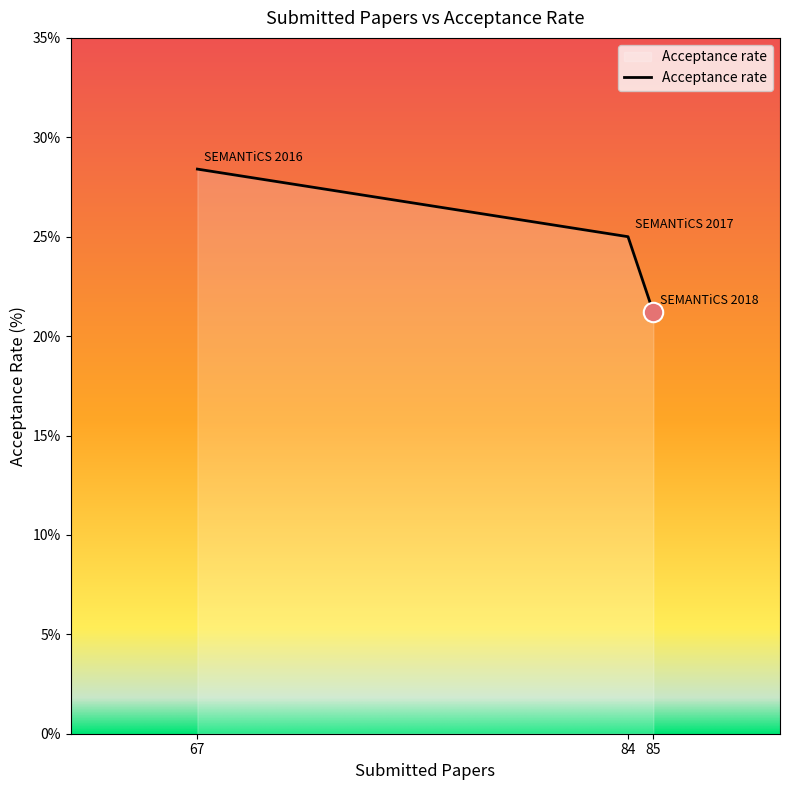

What is the average value?

24.9